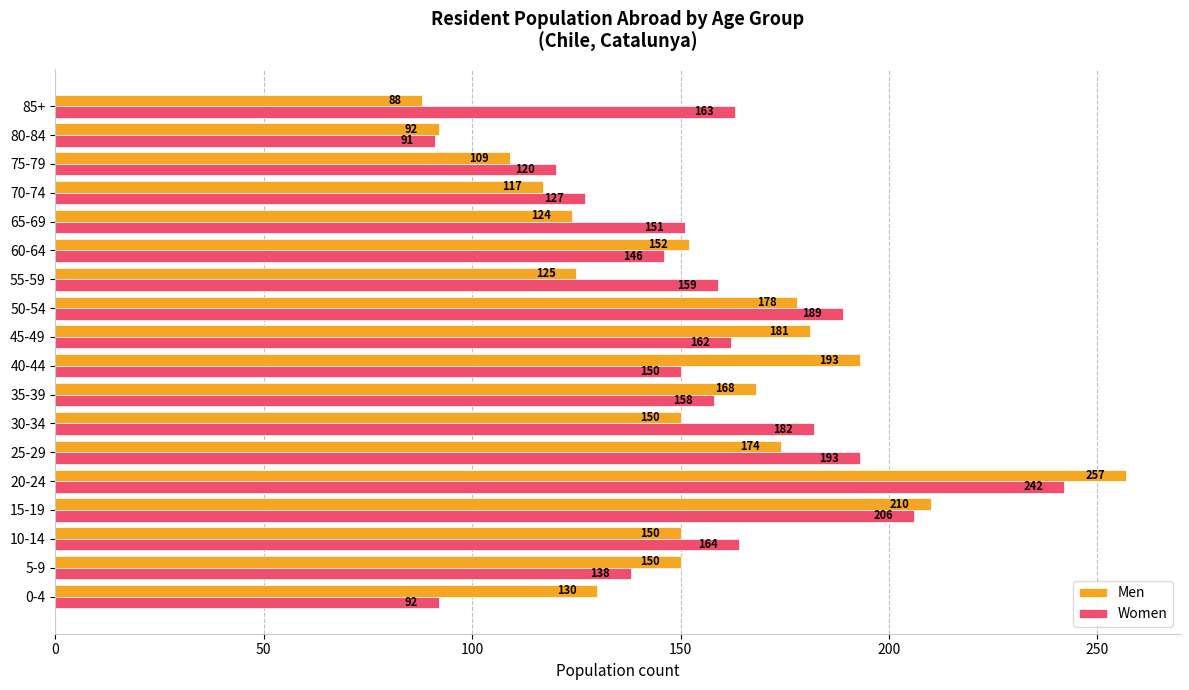

What is the difference between the maximum and minimum values in the Men series?

169